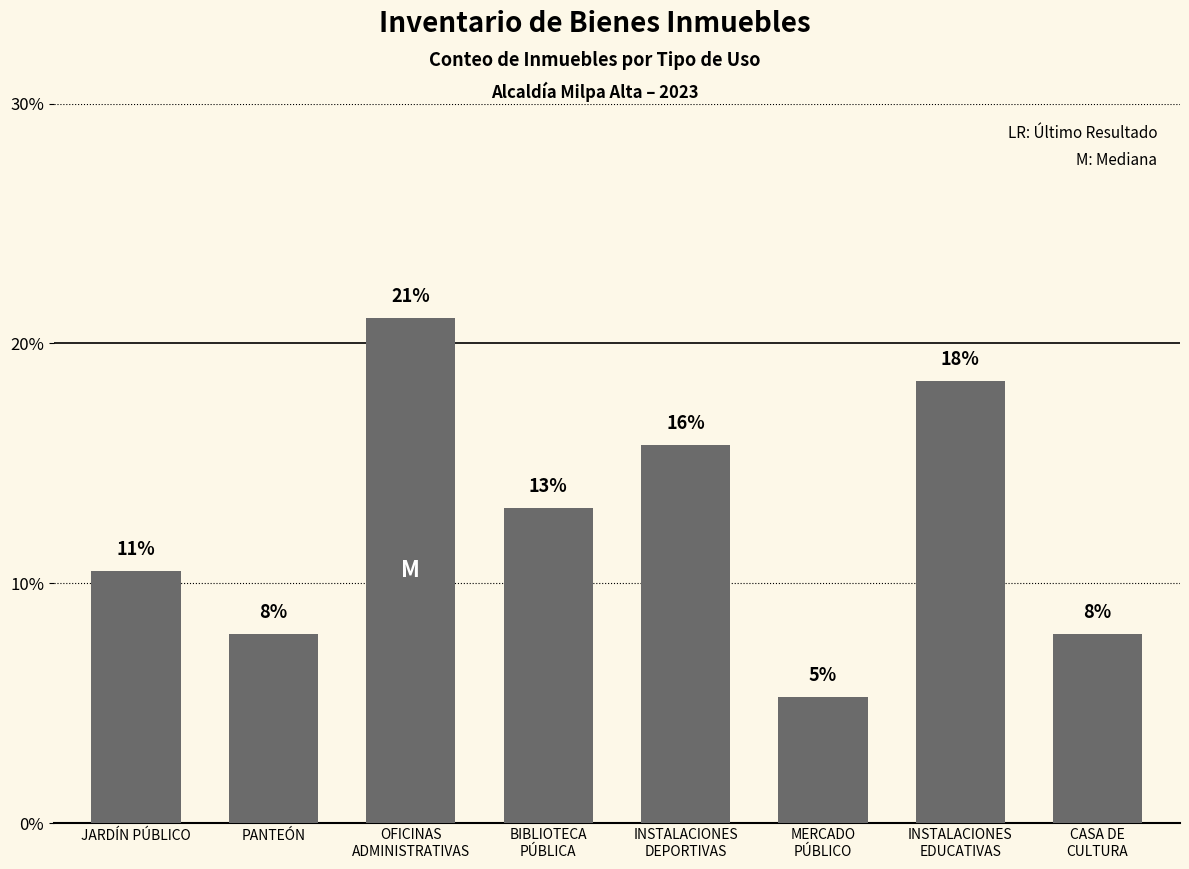

True or false: the data shows 3.2 at JARDÍN PÚBLICO.

False